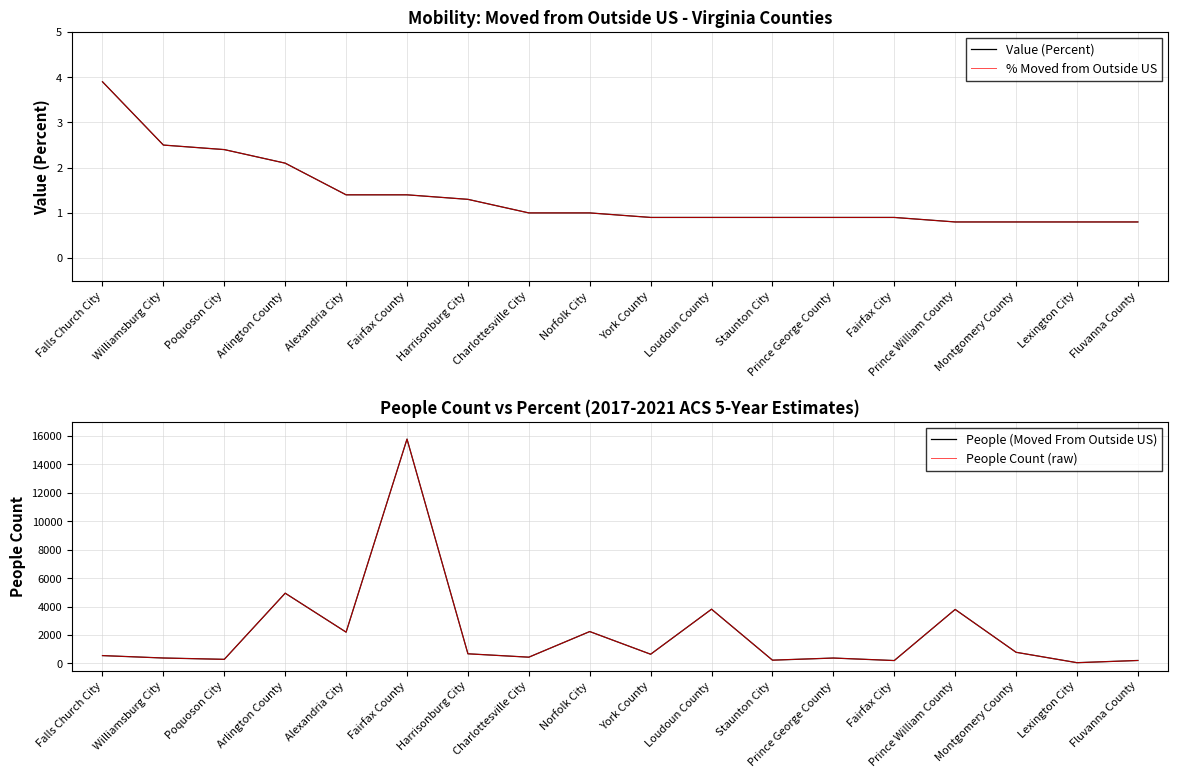

At which label does People (Moved From Outside US) first exceed 651?

Arlington County